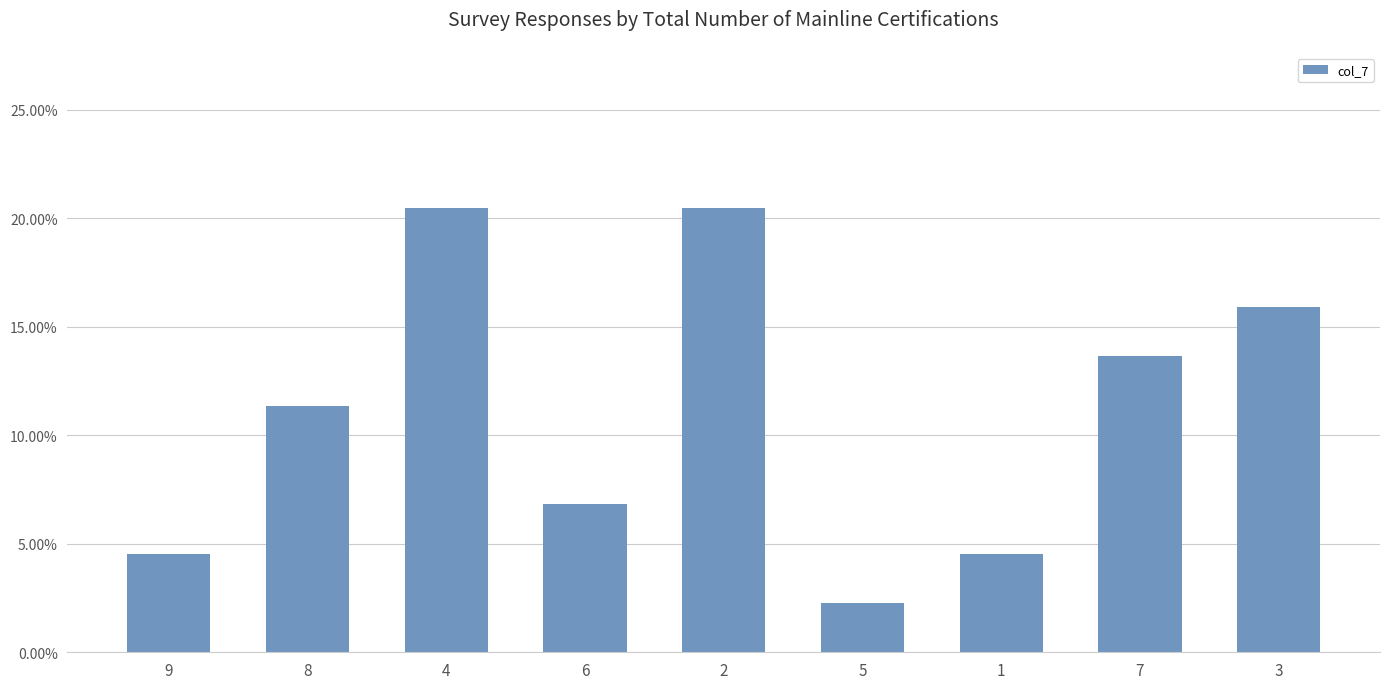

At which category does the chart reach its minimum across all series?

5